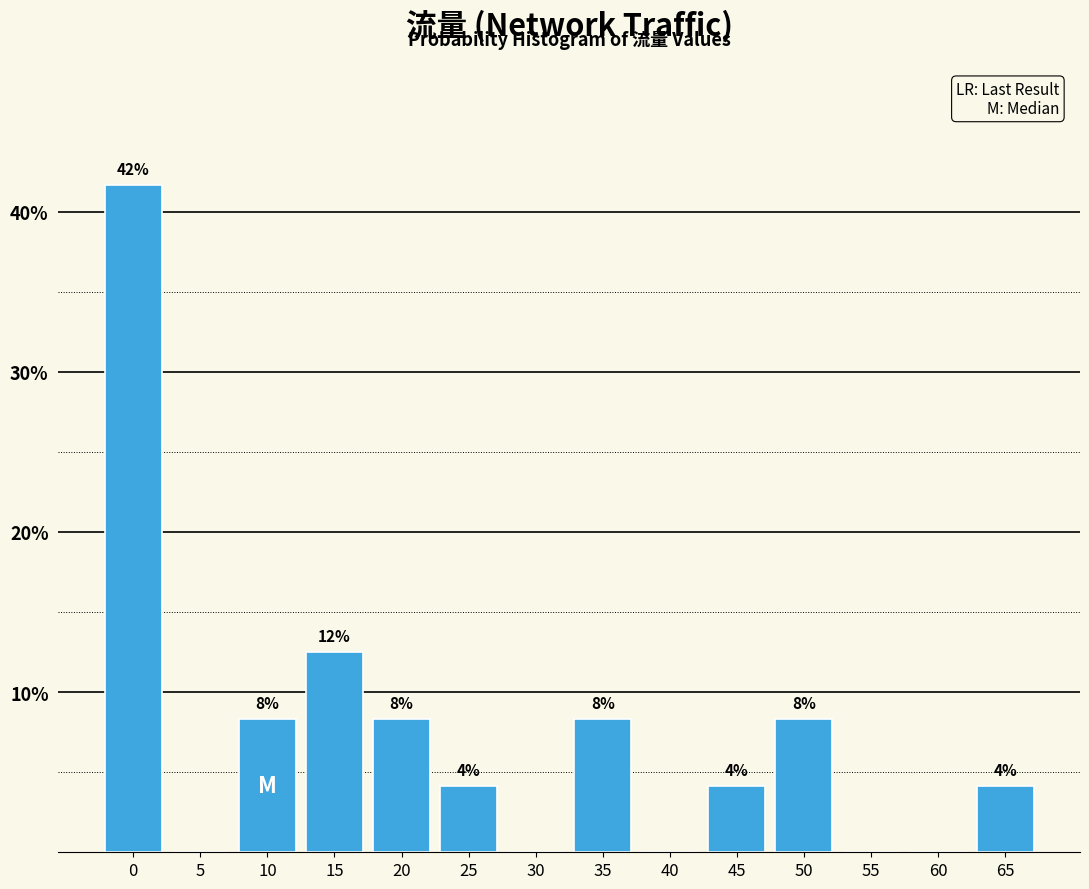

Are the bars horizontal?

No